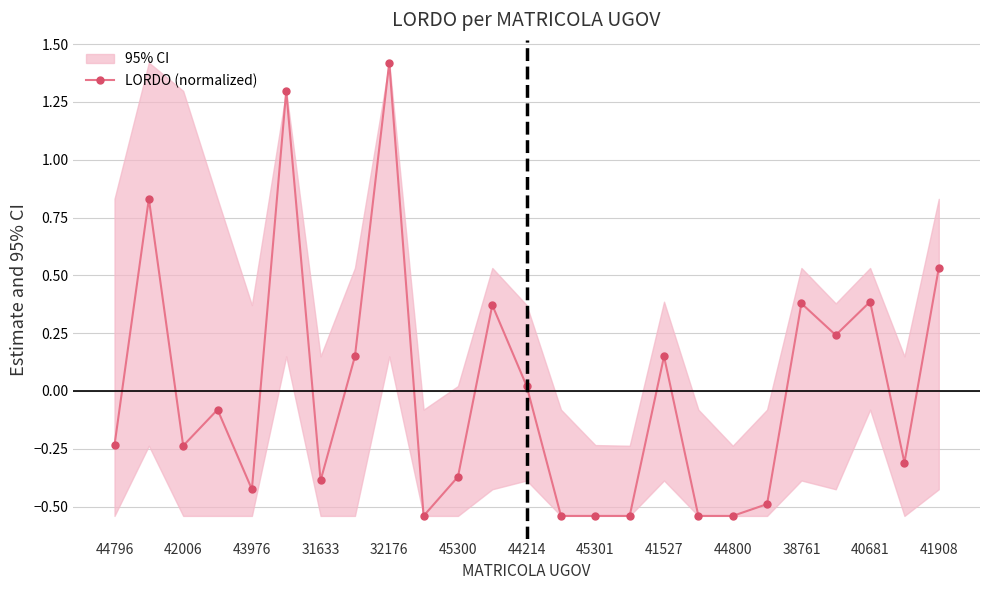

How many categories are shown in the chart?

25